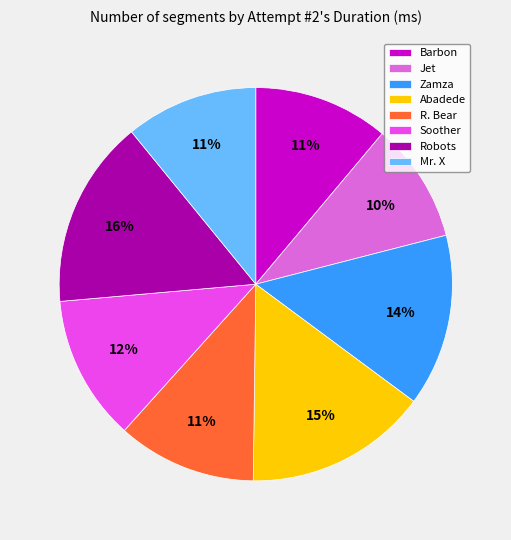

How many slices are in this pie chart?

8